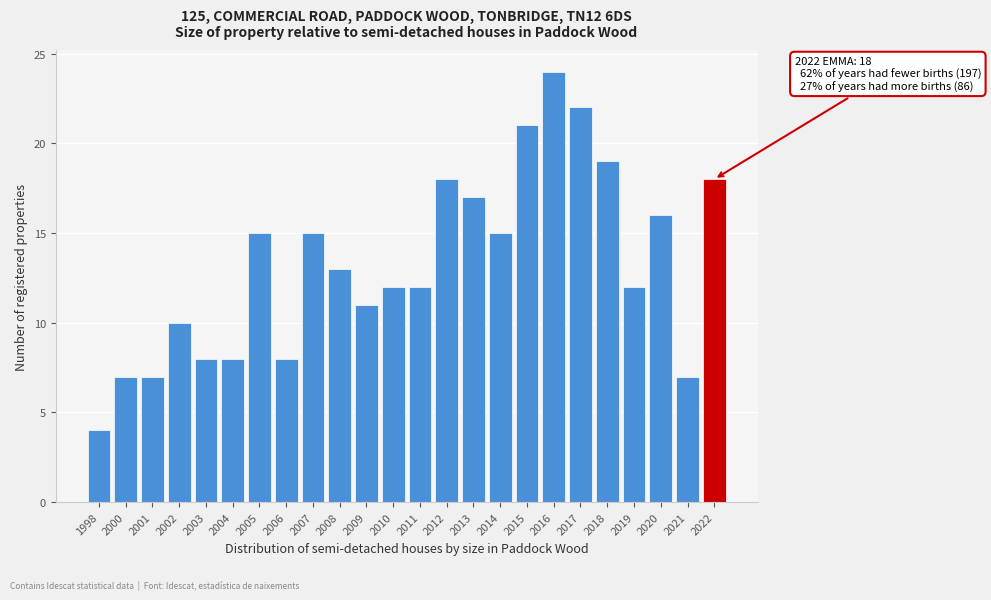

Reading left to right, transcribe all the data shown in this chart.

1998=4	2000=7	2001=7	2002=10	2003=8	2004=8	2005=15	2006=8	2007=15	2008=13	2009=11	2010=12	2011=12	2012=18	2013=17	2014=15	2015=21	2016=24	2017=22	2018=19	2019=12	2020=16	2021=7	2022=18